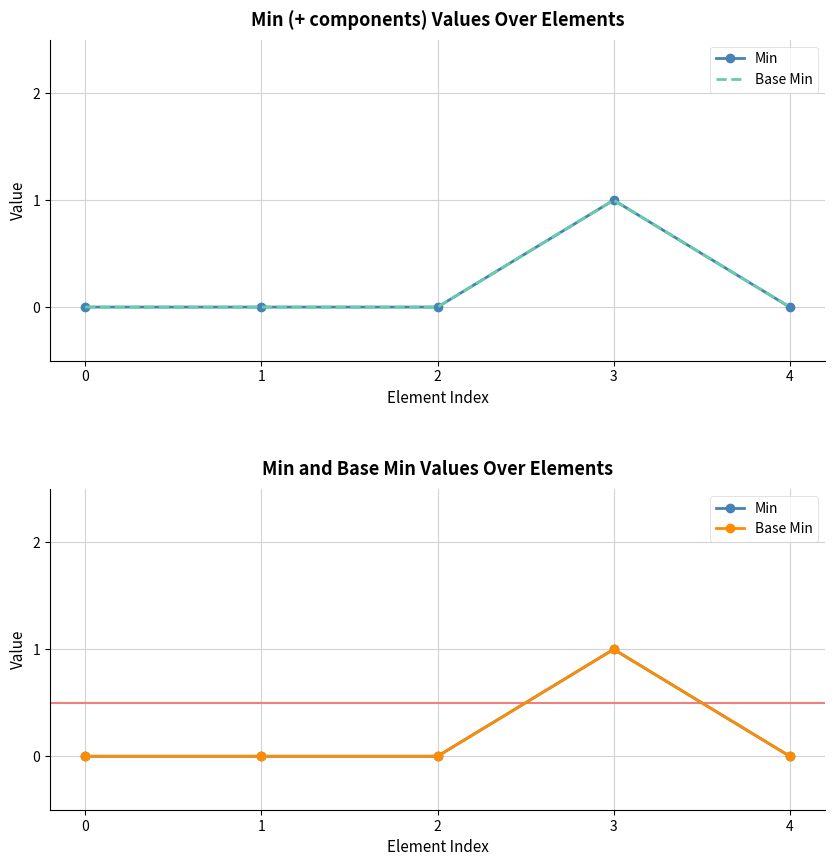

True or false: Min and Base Min intersect in this chart.

False